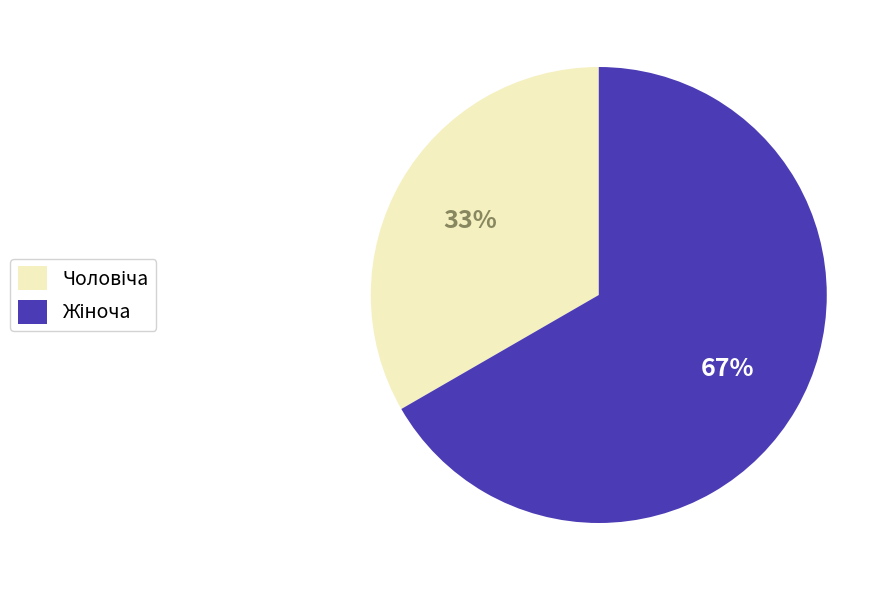

Does any single category account for the majority?

Yes